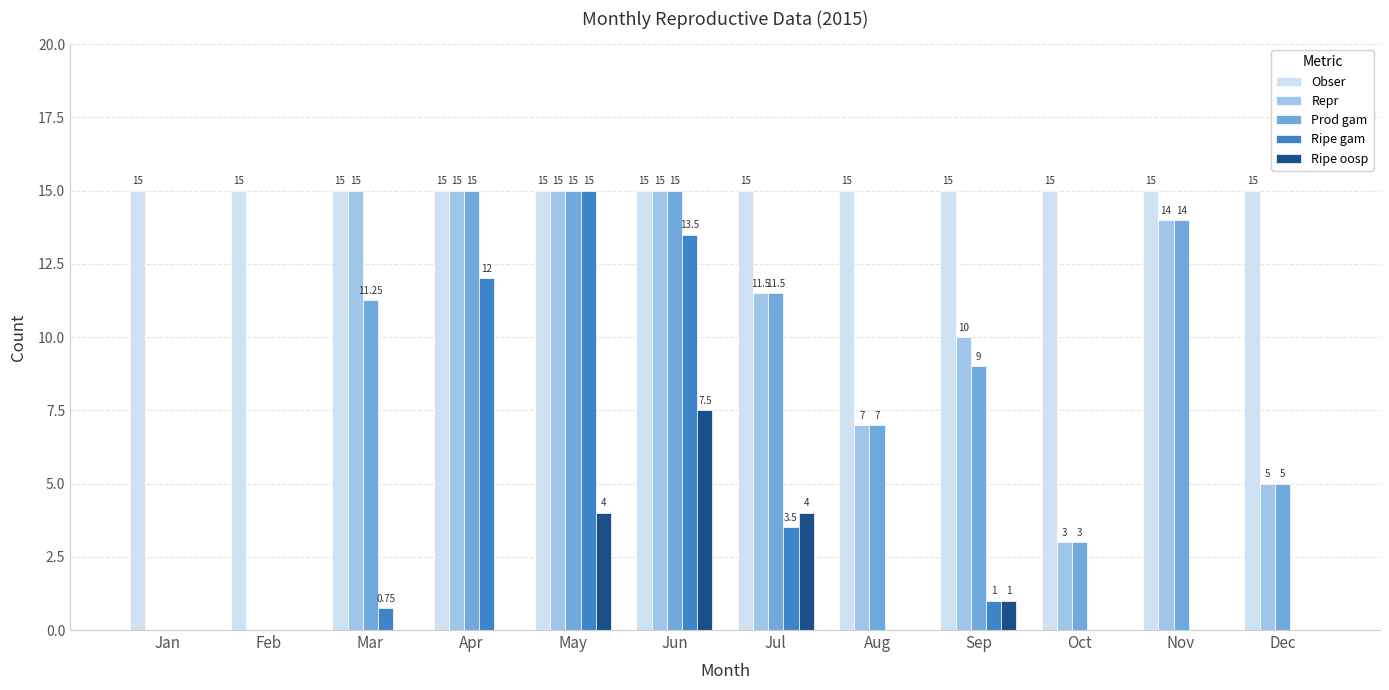

What is the average value of the Obser series?

15.0